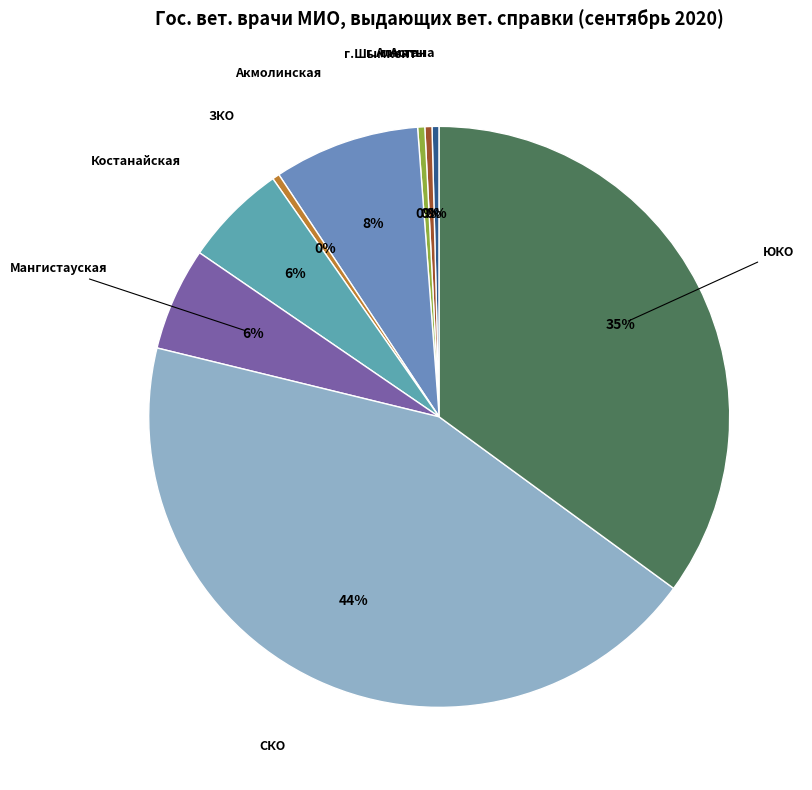

Which slice is the largest?

СКО